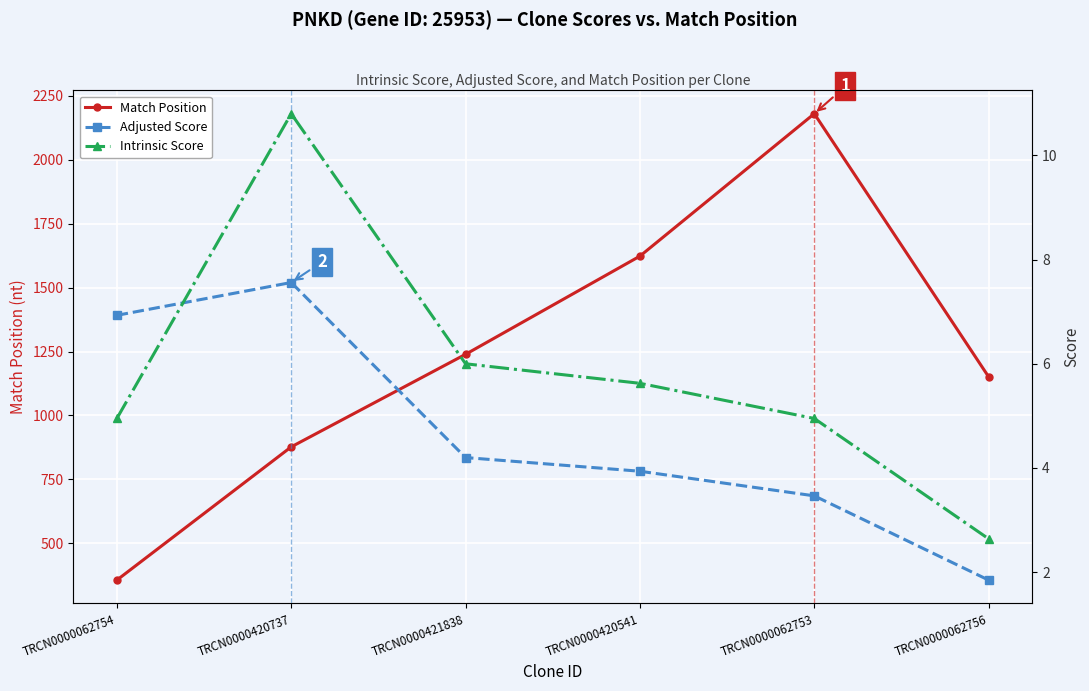

Which series has the largest range (max minus min)?

Match Position